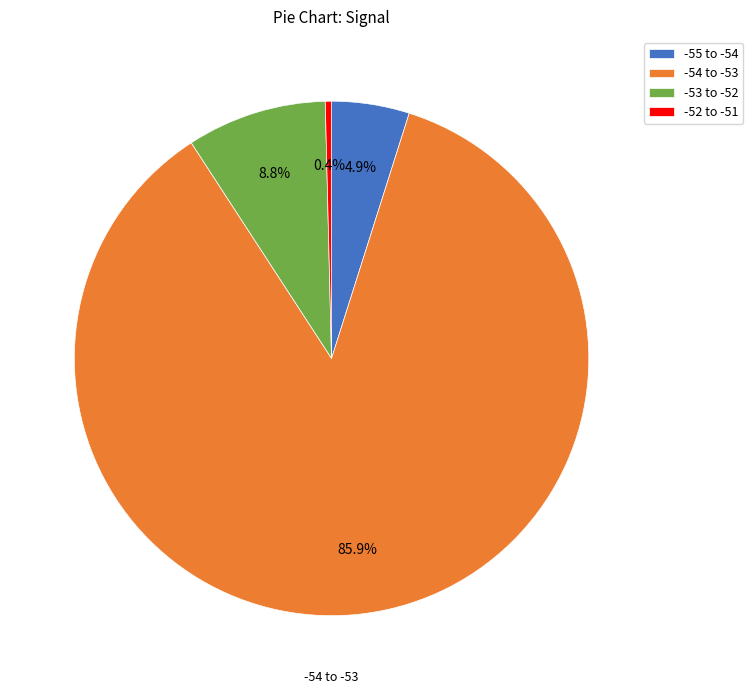

Rank the categories by value from lowest to highest.

-52 to -51, -55 to -54, -53 to -52, -54 to -53